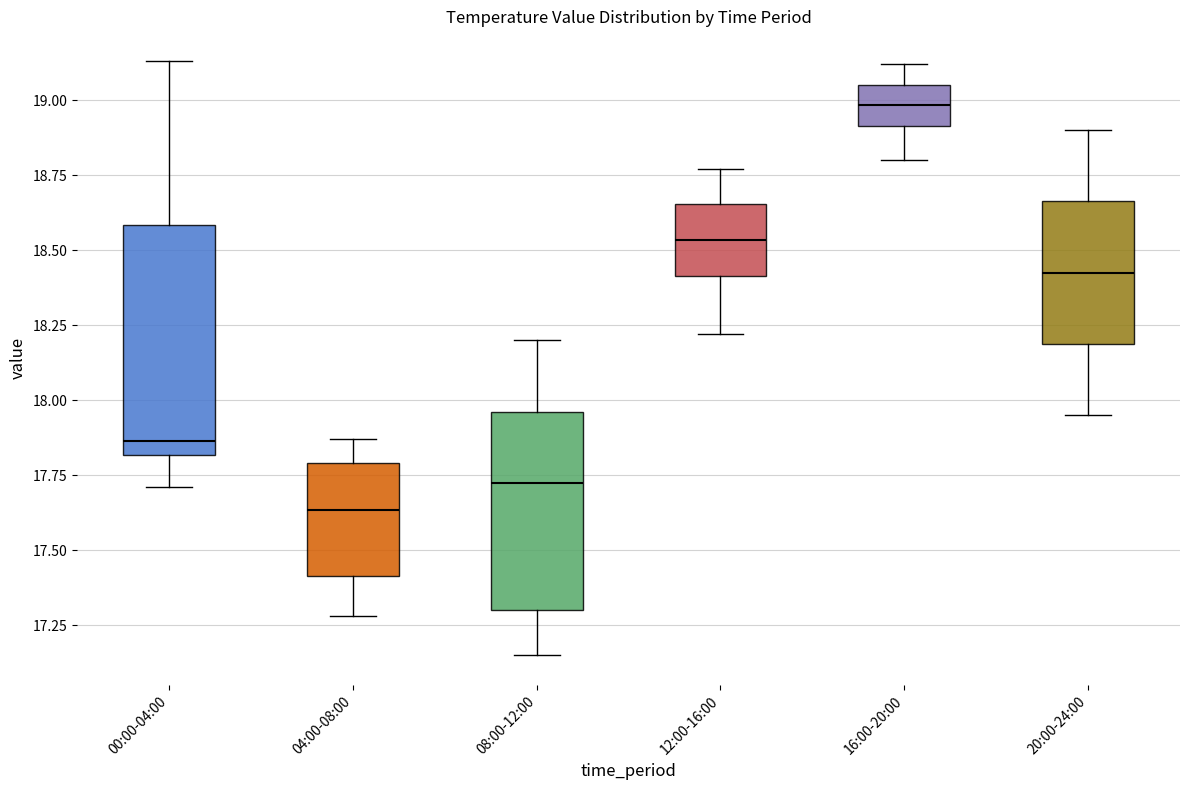

Which box has the lowest median line?

04:00-08:00